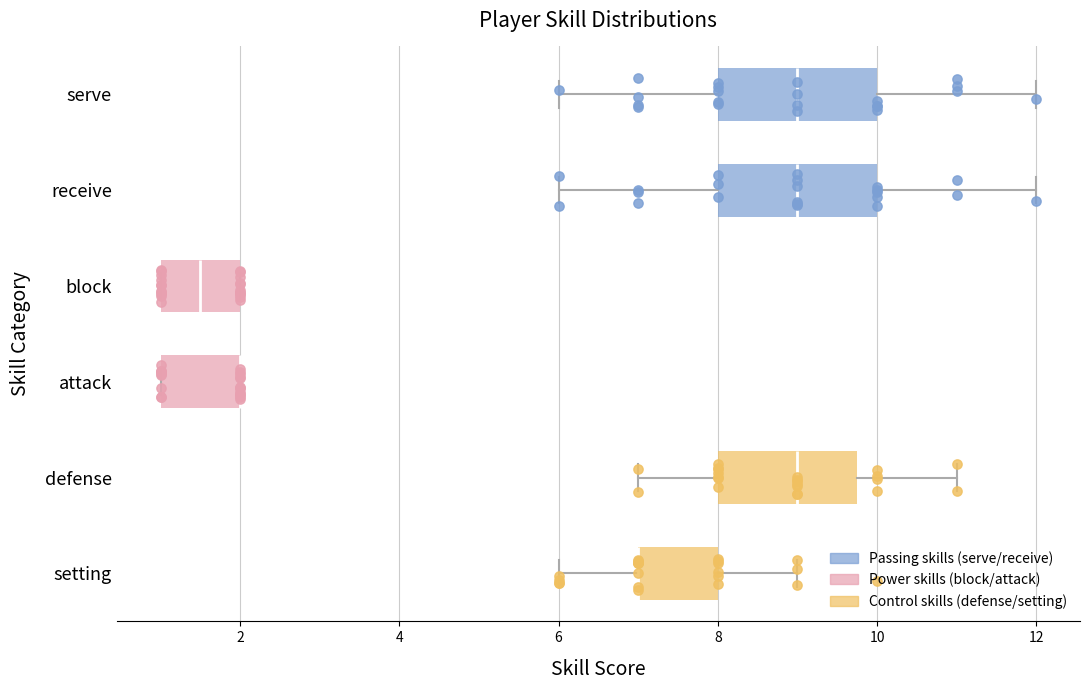

Reading bottom to top, transcribe this box plot: for each box, give where its median line is, the range the box spans, and where its two whiskers end, as read against the x-axis. The values are not printed on the chart, so give them approximately, as read against the axis.

setting: median 7.0 (drawn on the box's left edge), box 7.0 to 8.0, whiskers 6.0 to 9.0
defense: median 9.0, box 8.0 to 9.8, whiskers 7.0 to 11.0
attack: median 2.0 (drawn on the box's right edge), box 1.0 to 2.0, whiskers 1.0 to 2.0
block: median 1.6, box 1.0 to 2.0, whiskers 1.0 to 2.0
receive: median 9.0, box 8.0 to 10.0, whiskers 6.0 to 12.0
serve: median 9.0, box 8.0 to 10.0, whiskers 6.0 to 12.0